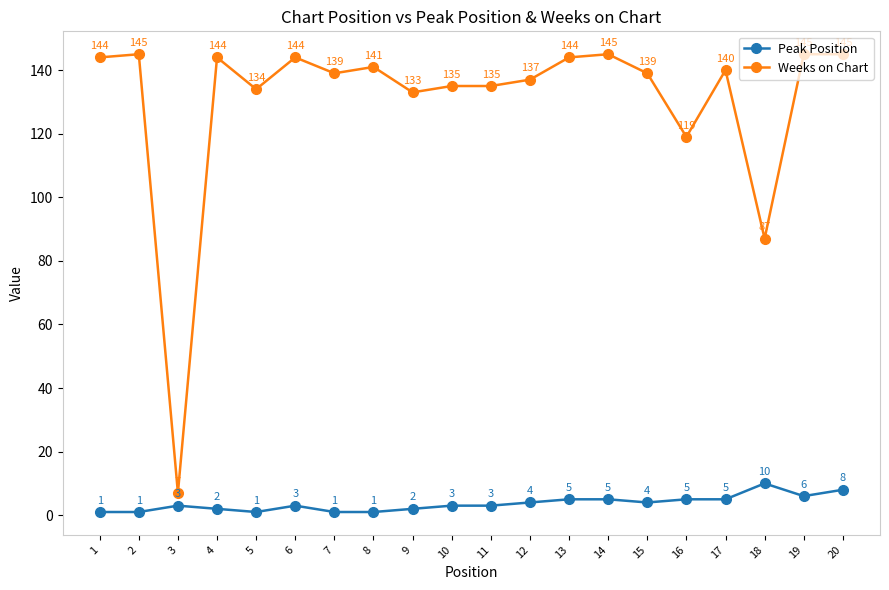

At how many categories does at least one series exceed 60?

19